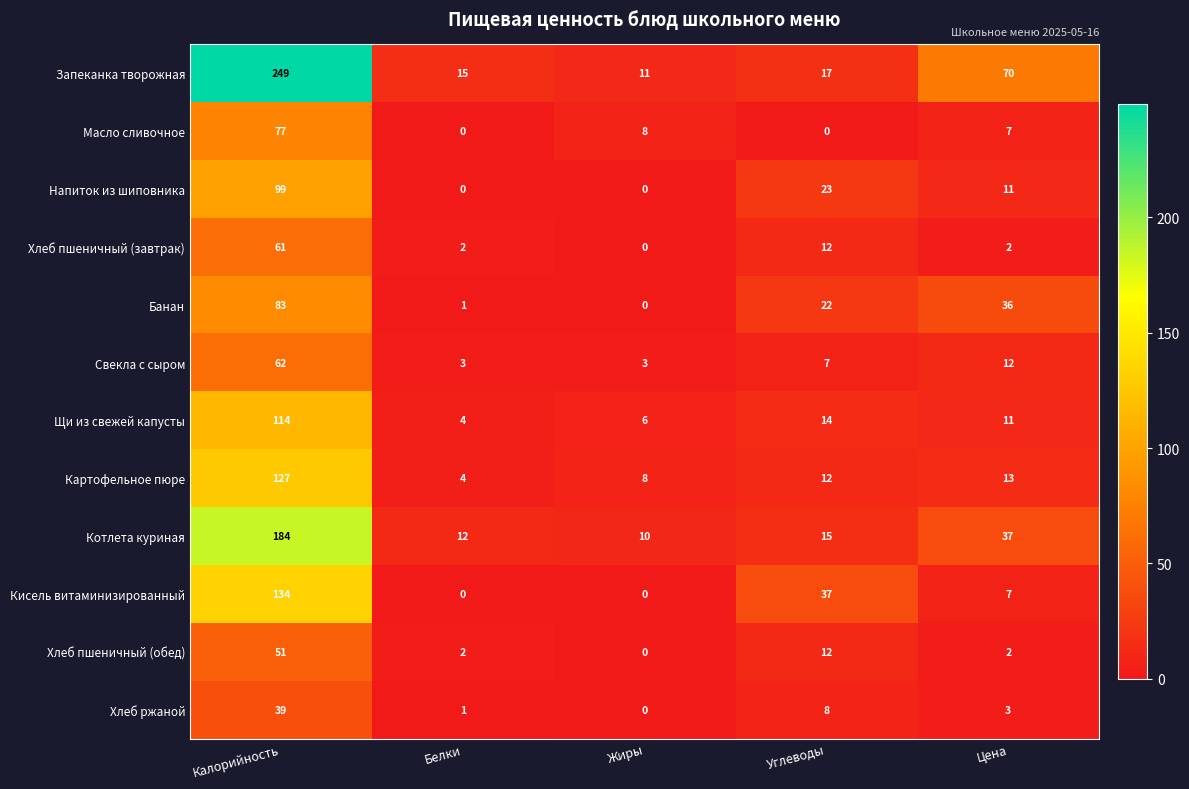

How many values in the Хлеб пшеничный (завтрак) series are below 2?

1